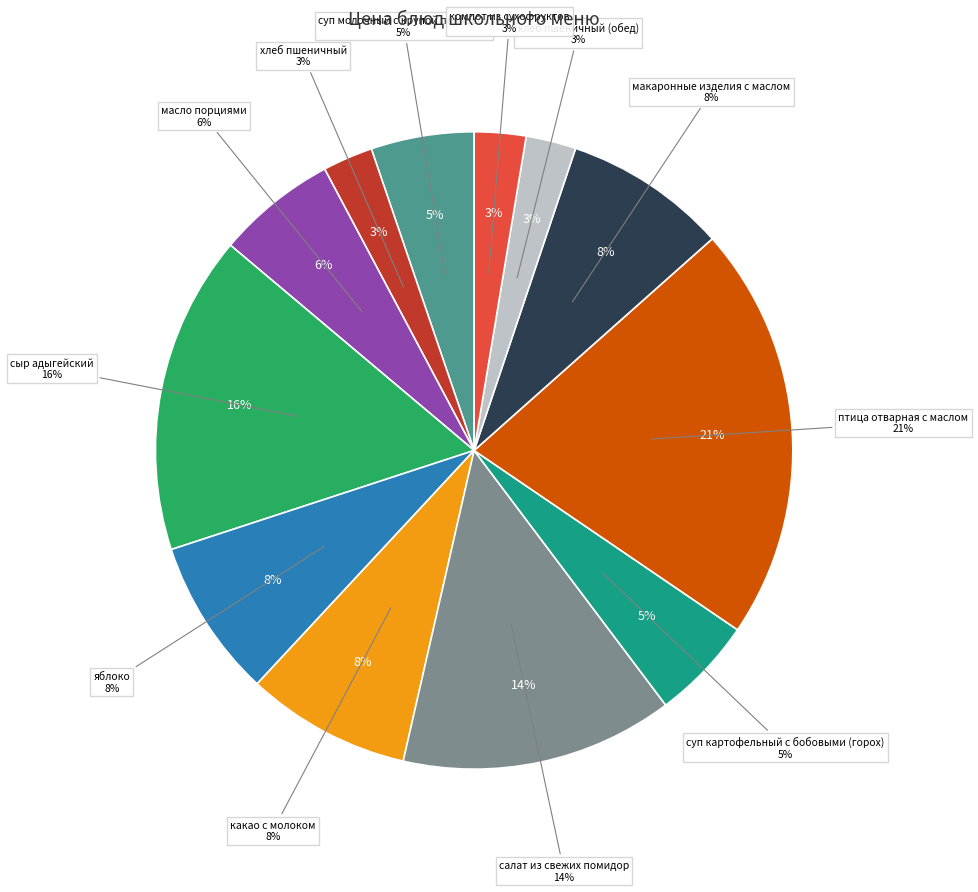

Which category has the biggest portion of the pie?

птица отварная с маслом